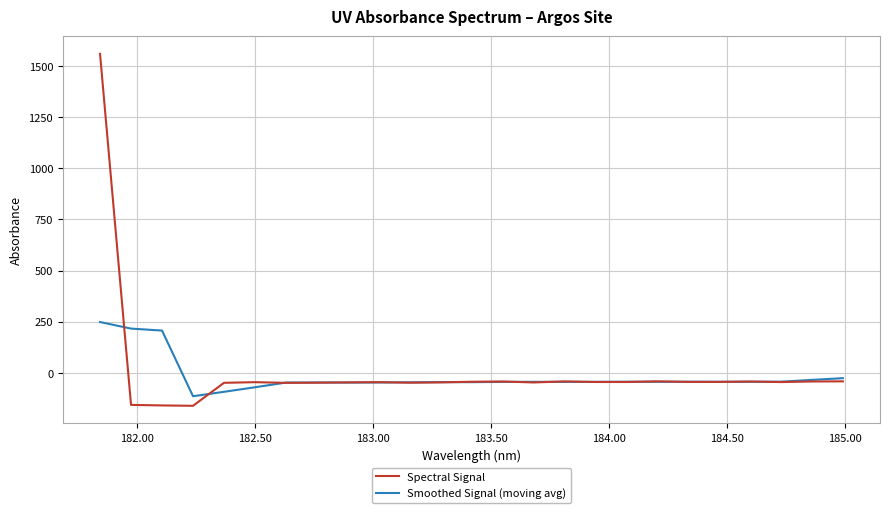

Which series has the largest range (max minus min)?

Spectral Signal